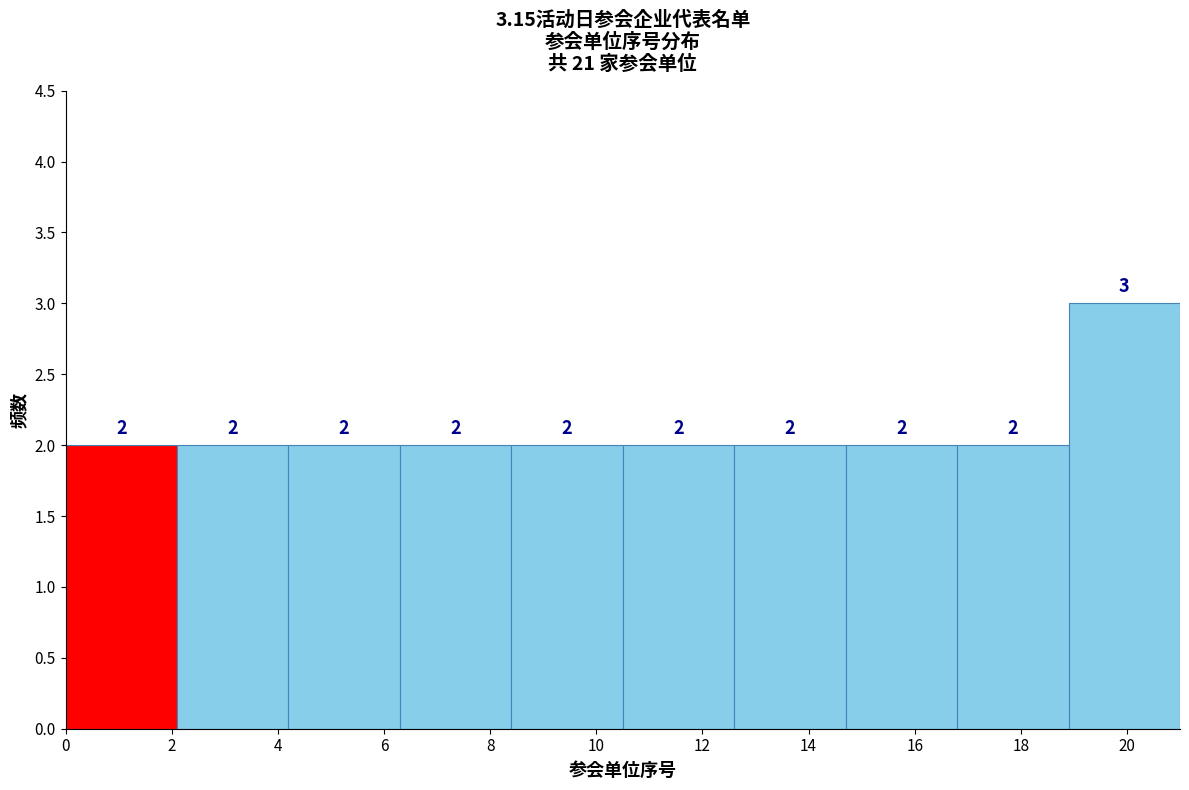

Reading left to right, transcribe this chart: for each bar, give the range it covers on the x-axis and its height. The bar edges are not printed on the chart, so give them approximately, as read against the axis.

0.0 to 2.1: 2
2.1 to 4.2: 2
4.2 to 6.3: 2
6.3 to 8.4: 2
8.4 to 10.5: 2
10.5 to 12.6: 2
12.6 to 14.7: 2
14.7 to 16.8: 2
16.8 to 18.9: 2
18.9 to 21.0: 3